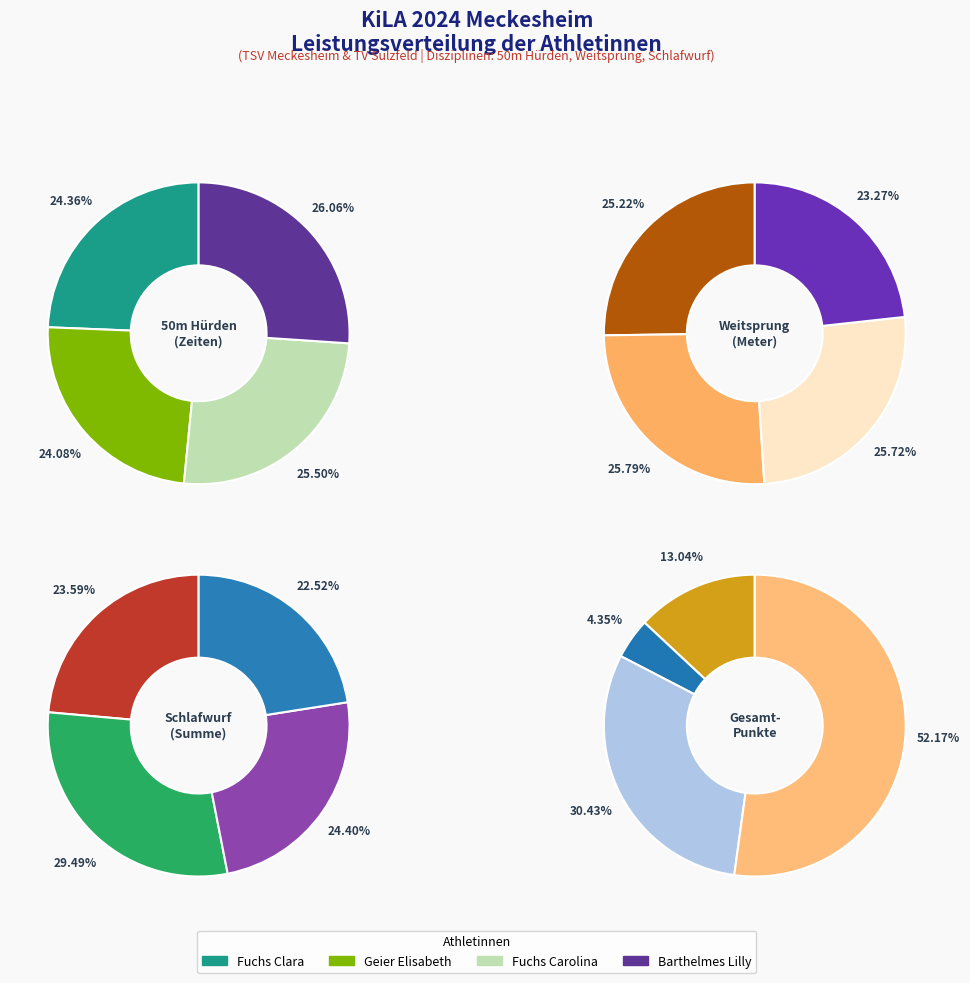

Which category has the smallest portion of the pie?

Barthelmes Lilly